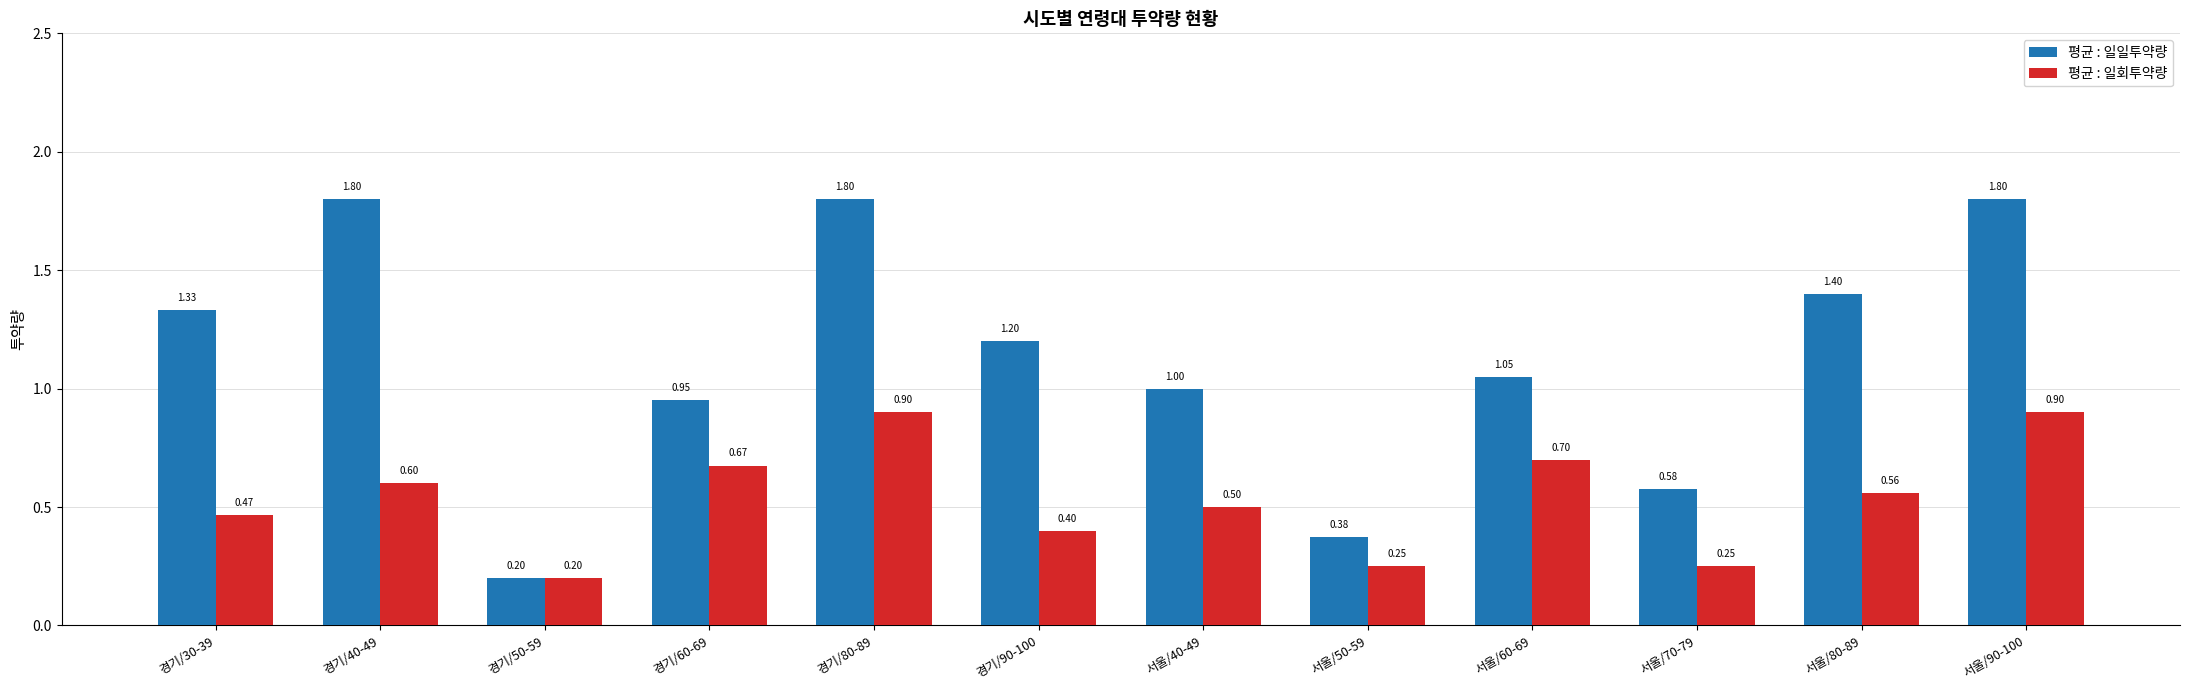

What is the total value across all series at 서울/80-89?

2.0